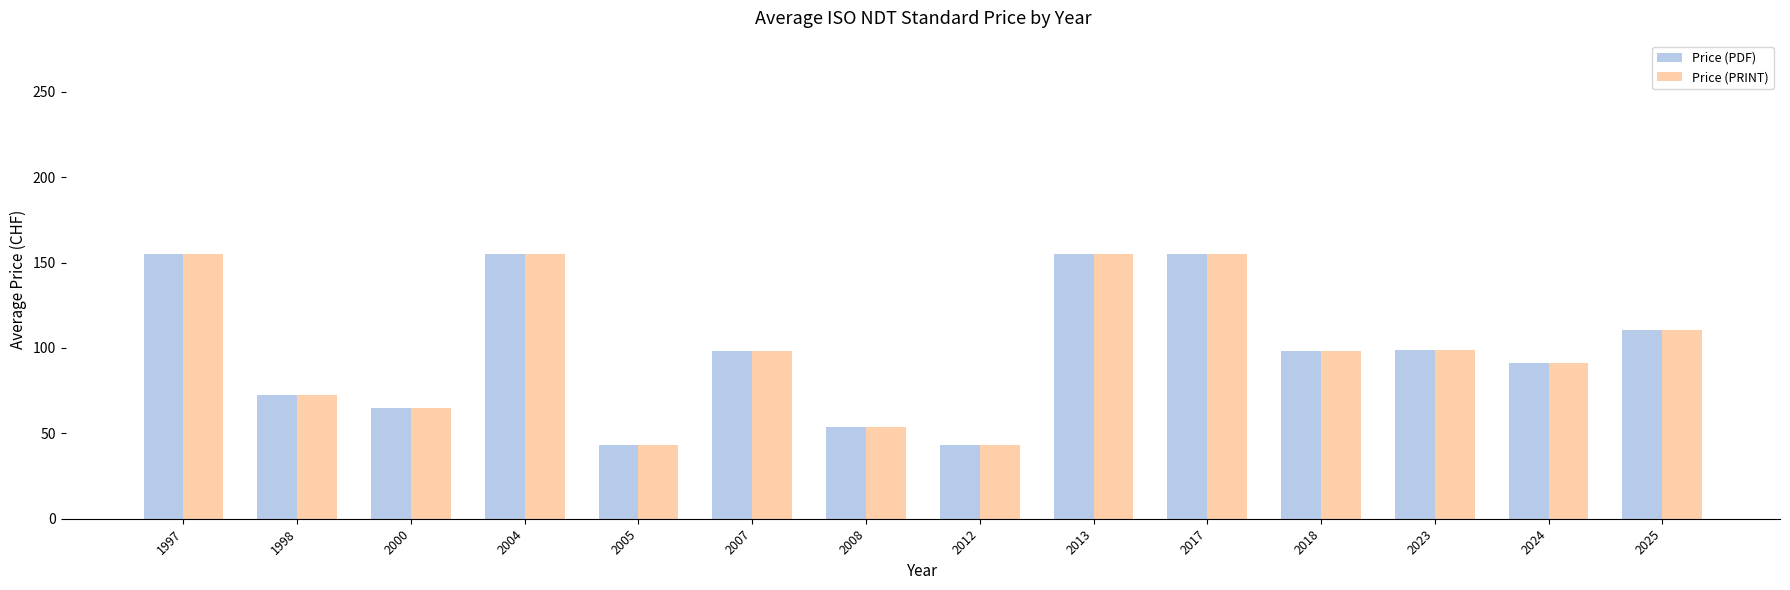

What is the difference between the Price (PRINT) values at 2025 and 2017?

44.4